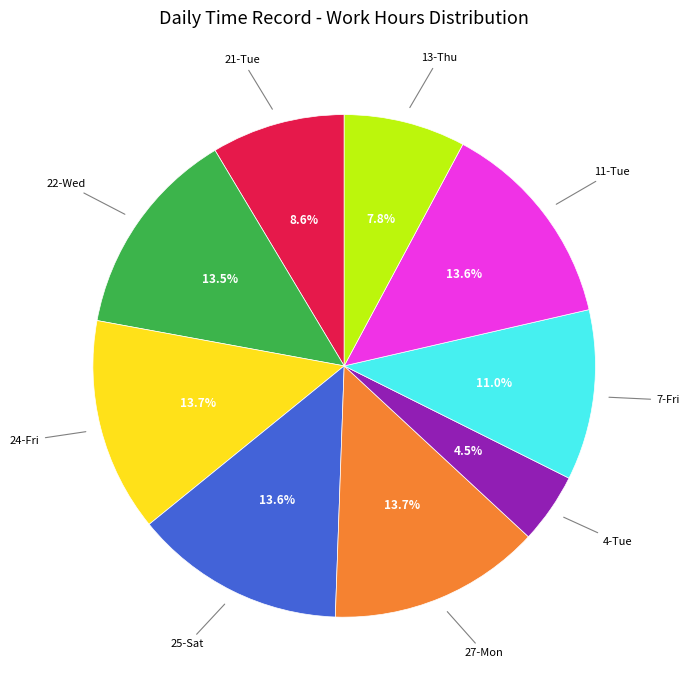

Which has a higher value, 25-Sat or 4-Tue?

25-Sat